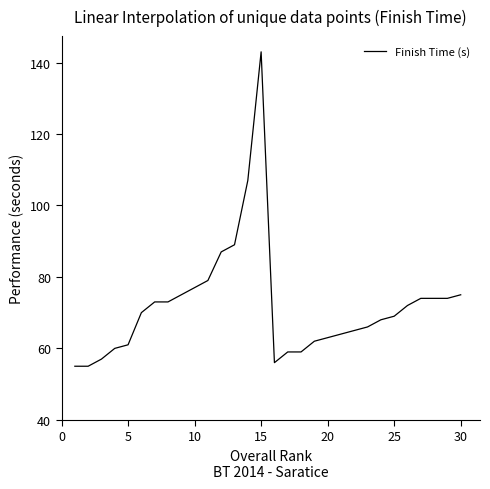

What is the difference between the maximum and minimum values?

88